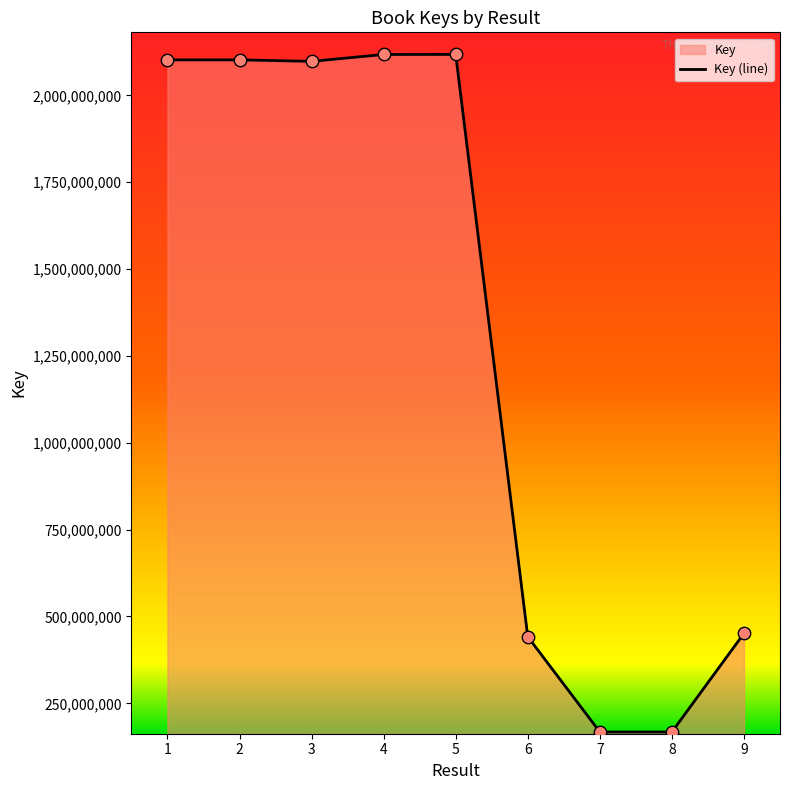

Approximately how many times larger is the value at 9 compared to 6?

1.0